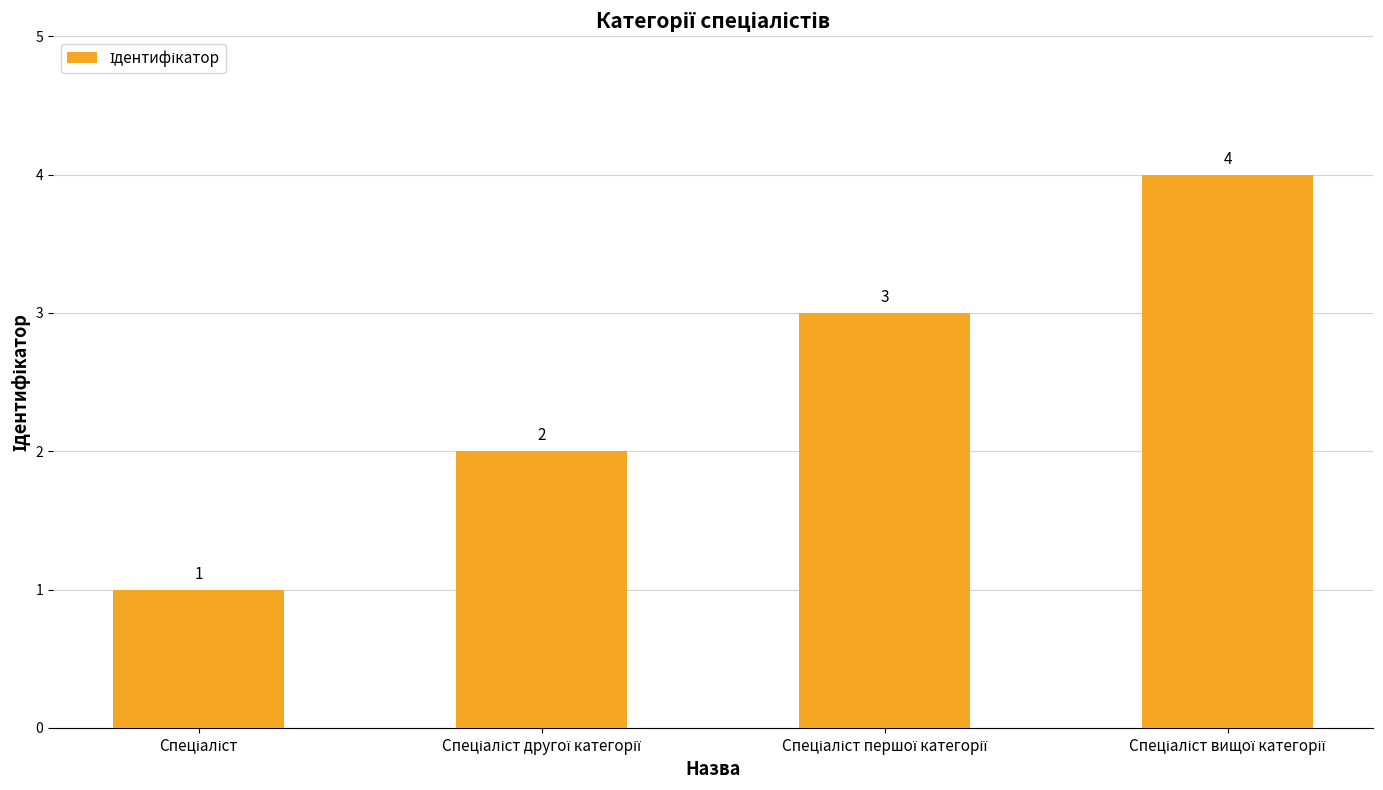

How many values are between 2 and 4?

3